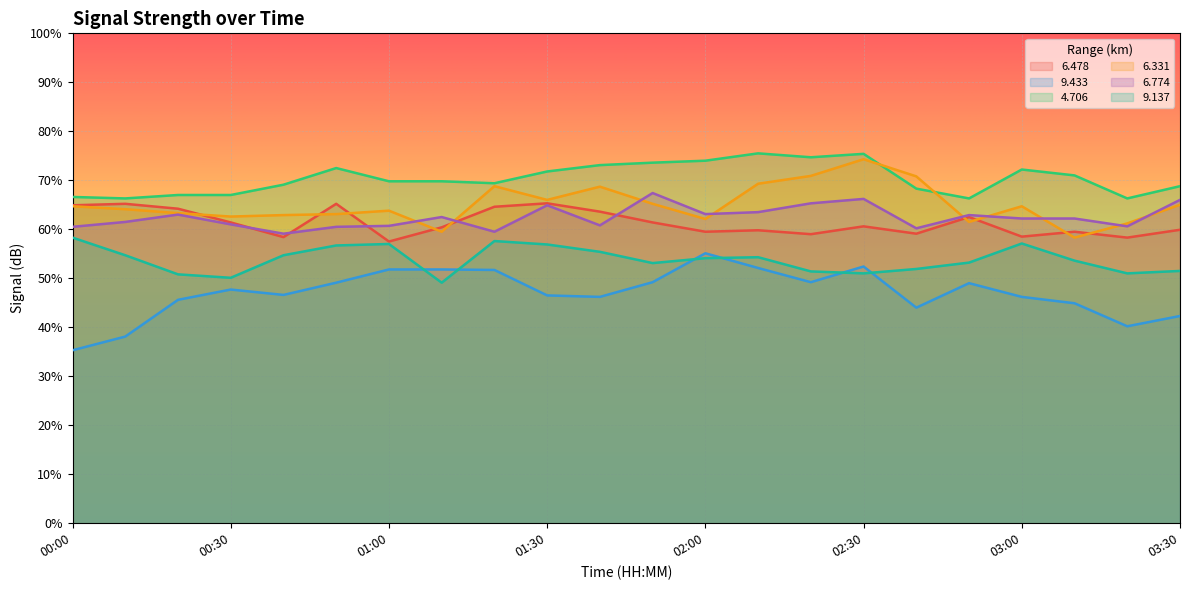

At how many categories does at least one series exceed 55?

22